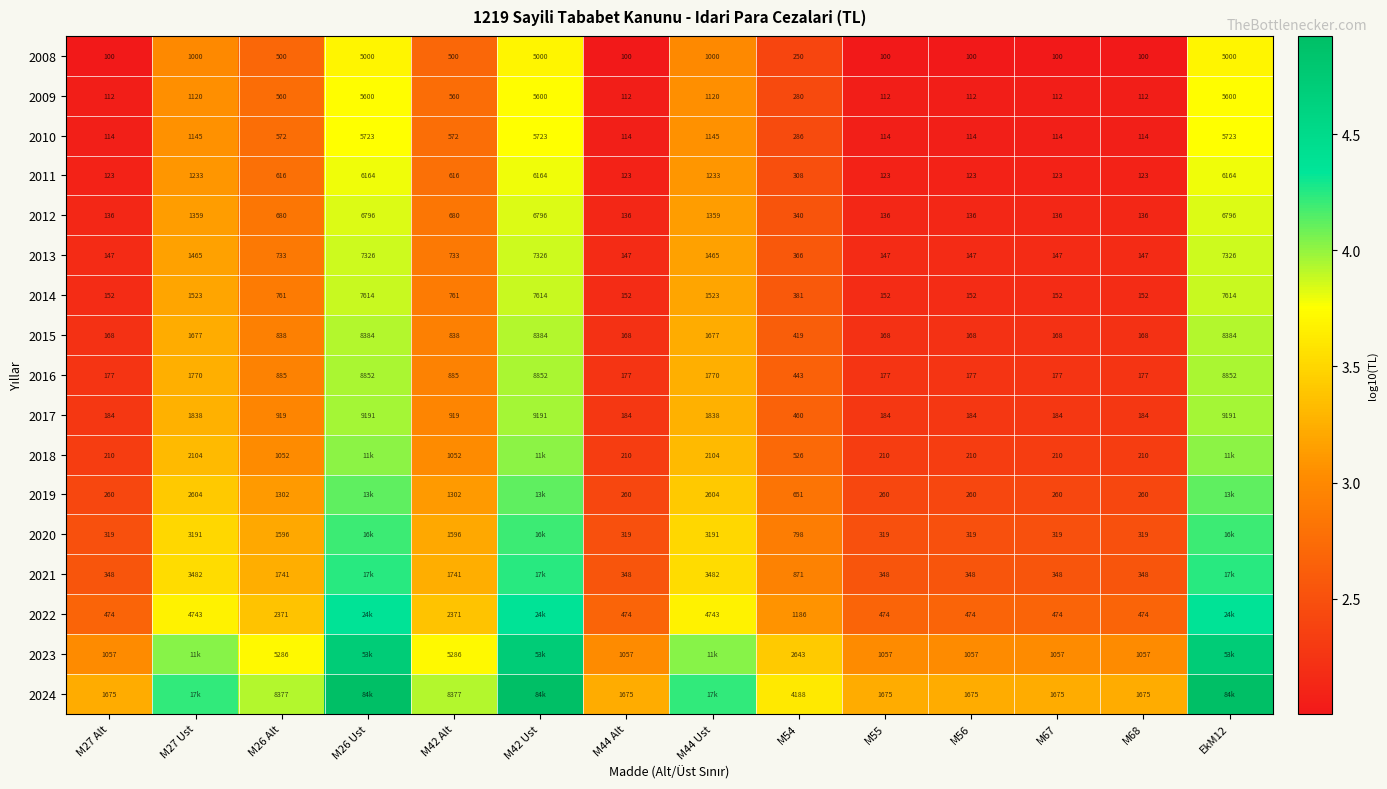

Is the value of 2016 at EkM12 greater than the value of 2024 at M27 Alt?

Yes